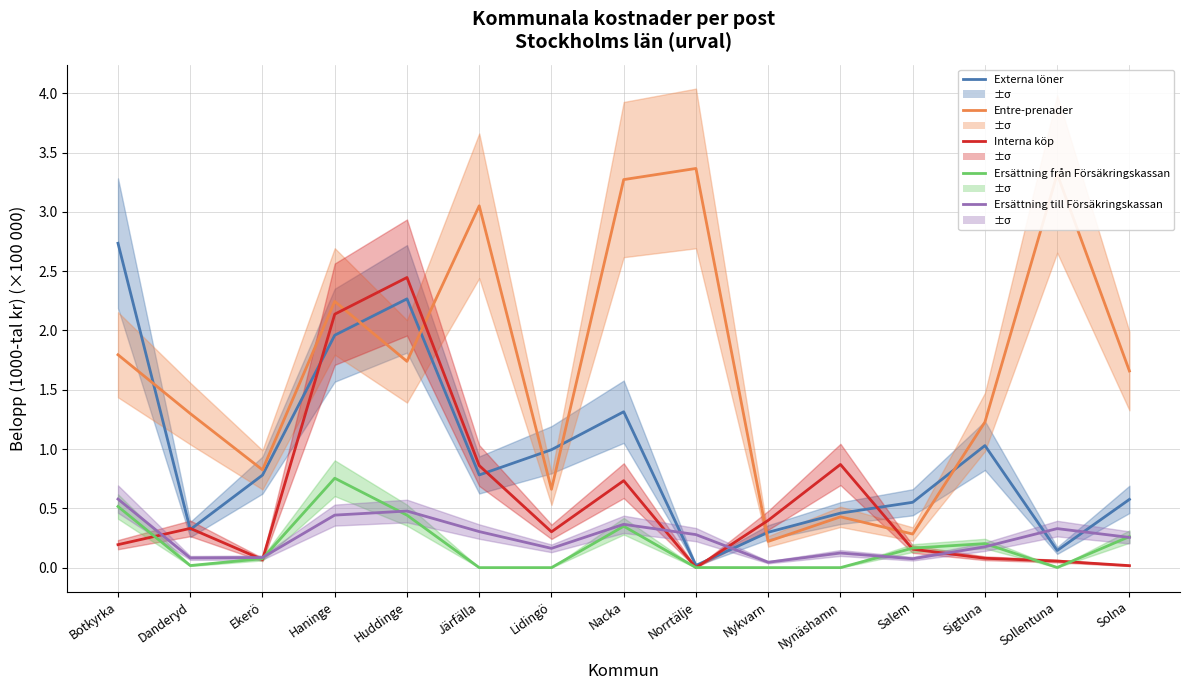

Which series has the widest spread of values?

Entre-prenader